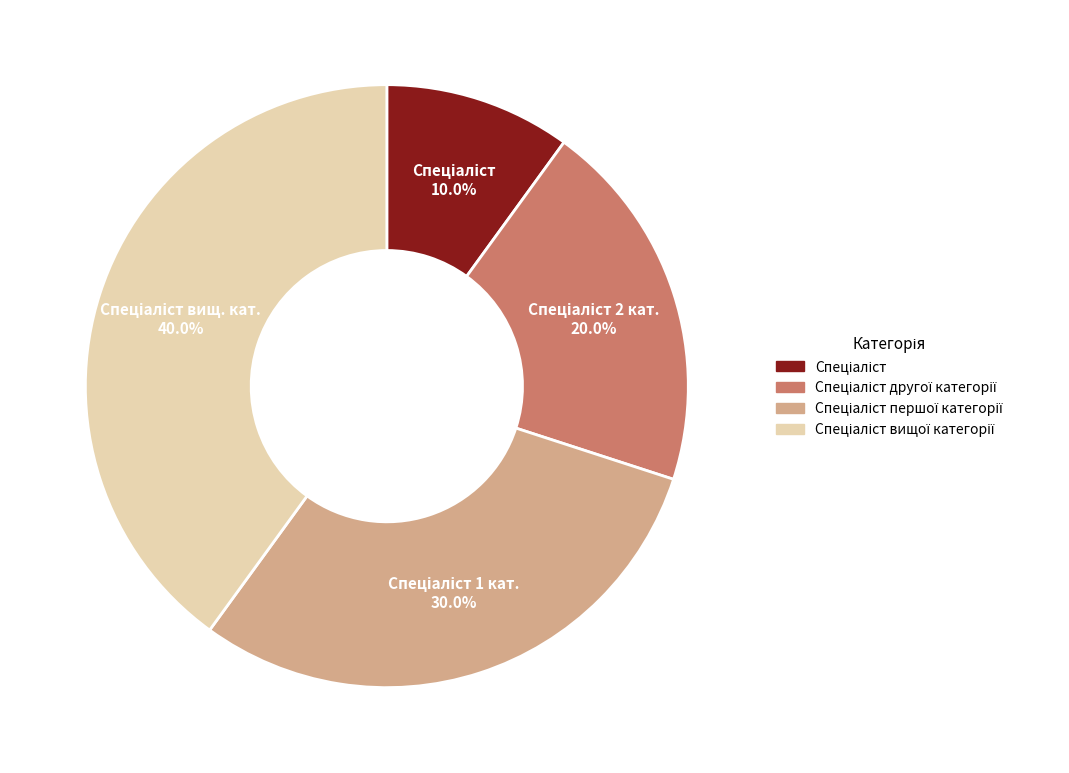

Is there a majority slice in this chart?

No